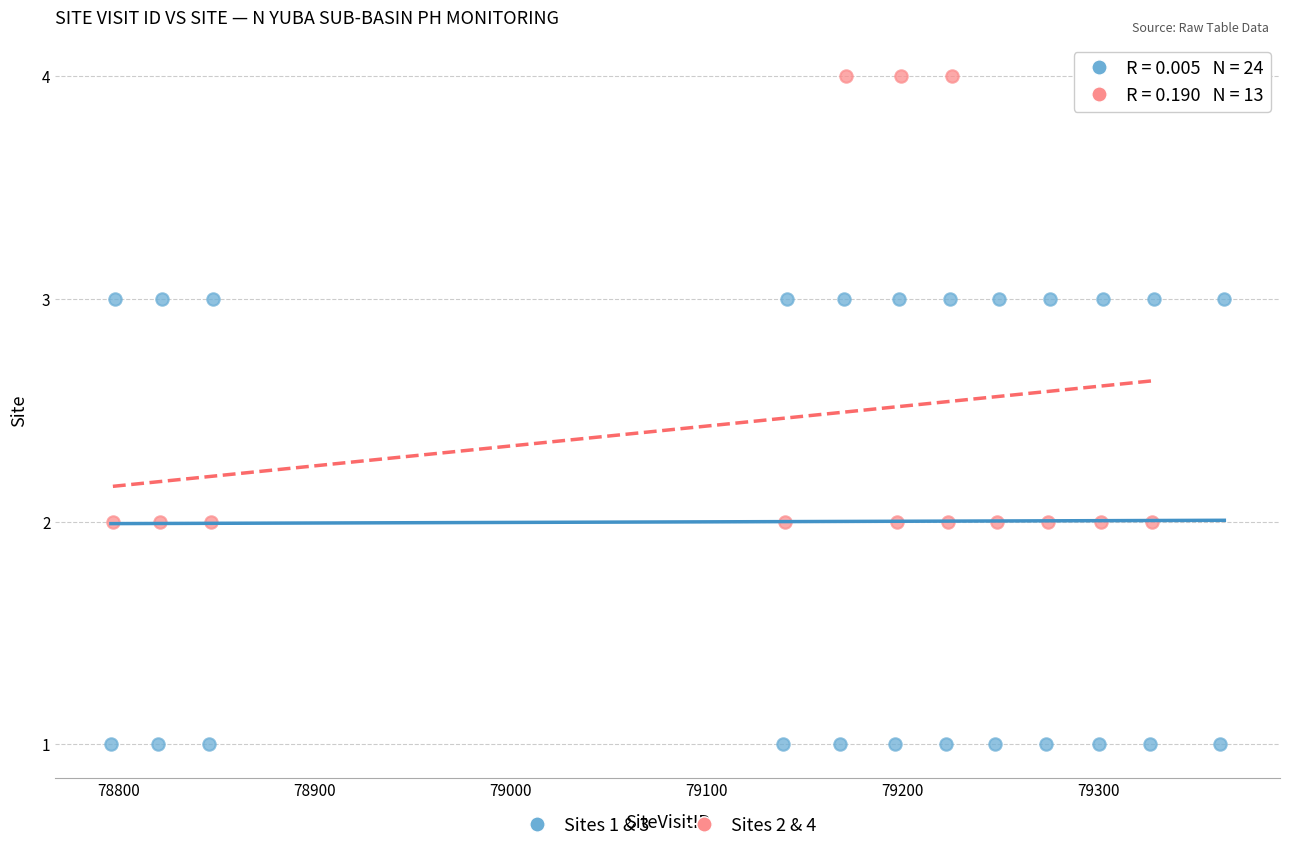

Which series contains the lowest Y value?

Sites 1 & 3